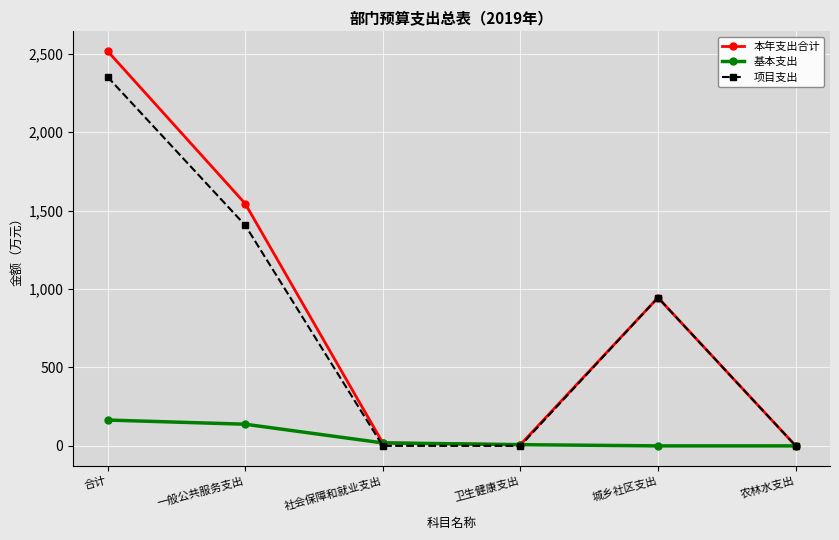

What value does the 基本支出 series have at 社会保障和就业支出?

18.9